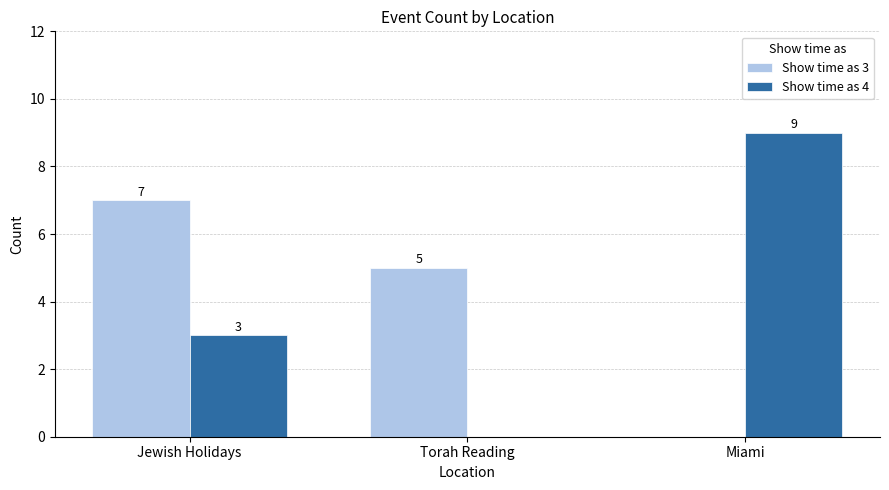

What value does the Show time as 3 series have at Torah Reading?

5